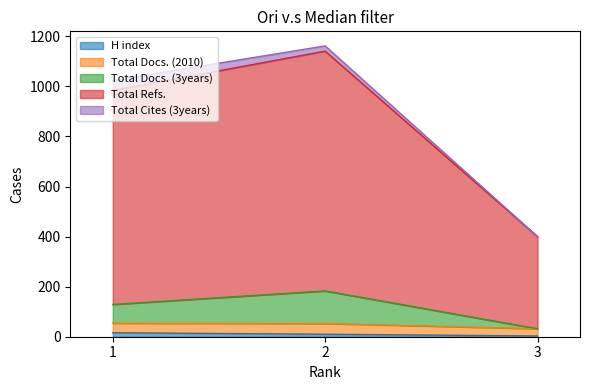

What are all the series names shown in the legend?

H index, Total Docs. (2010), Total Docs. (3years), Total Refs., Total Cites (3years)